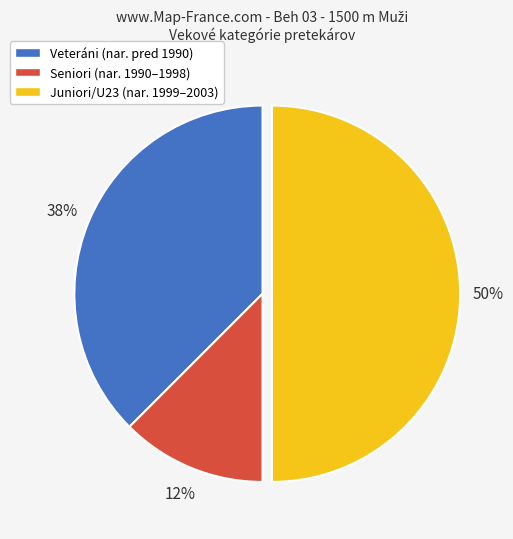

To the nearest percent, what is the average slice percentage?

33%